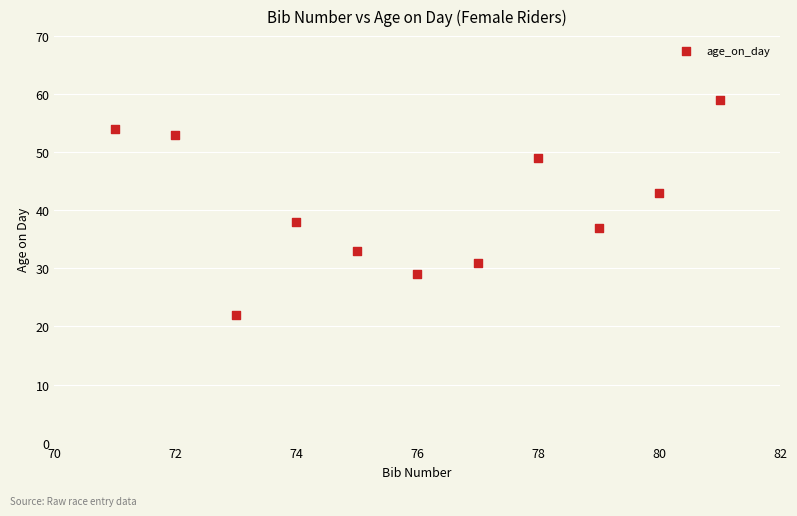

What Y value in the scatter plot is closest to 40?

38